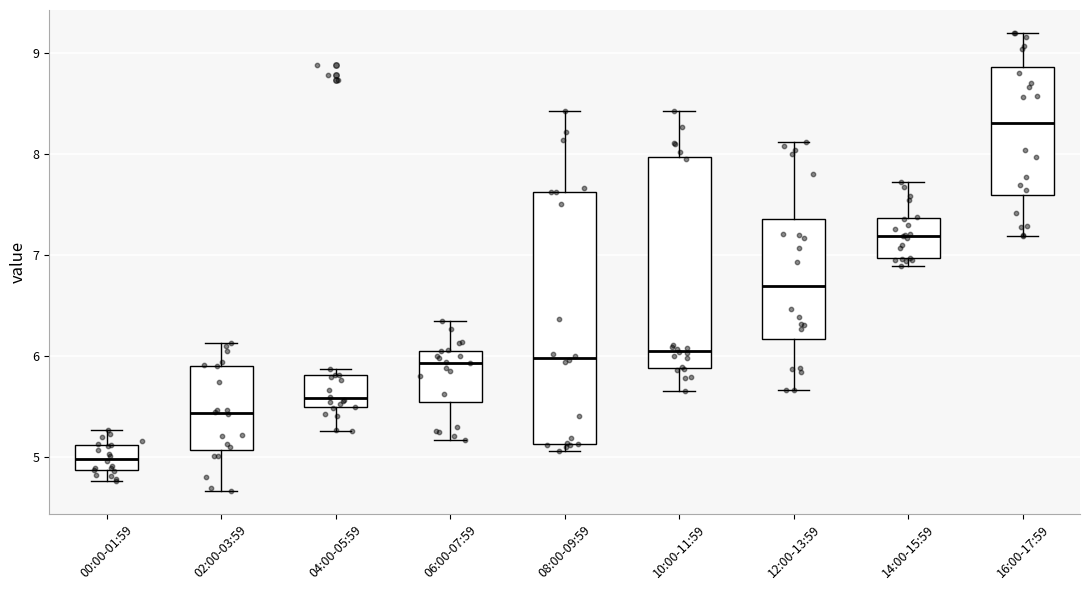

Which box has the lowest median line?

00:00-01:59